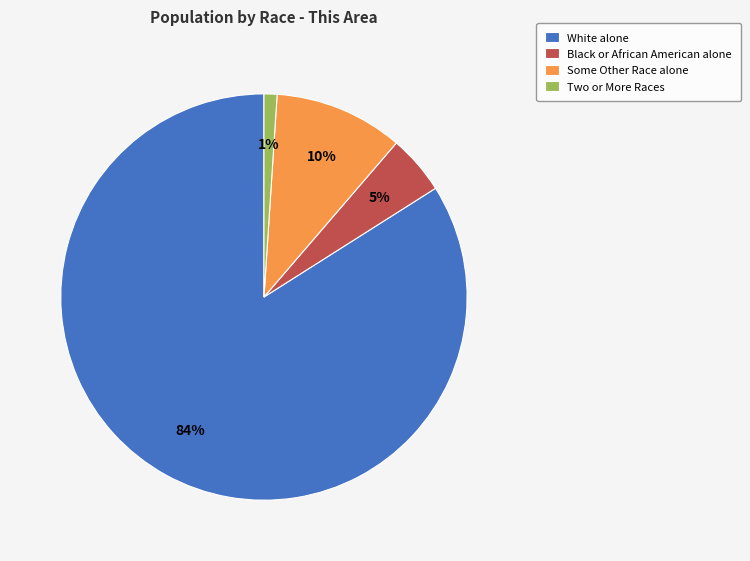

Which has a higher value, Black or African American alone or White alone?

White alone